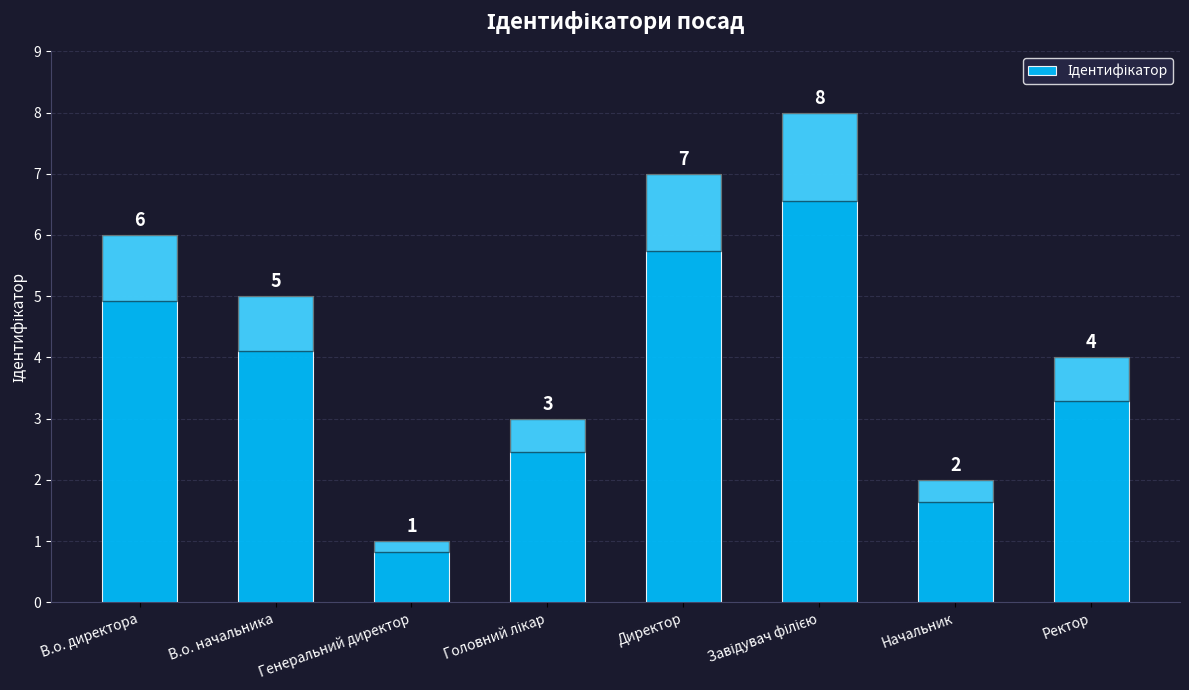

What is the label of the 7th bar from the right?

В.о. начальника